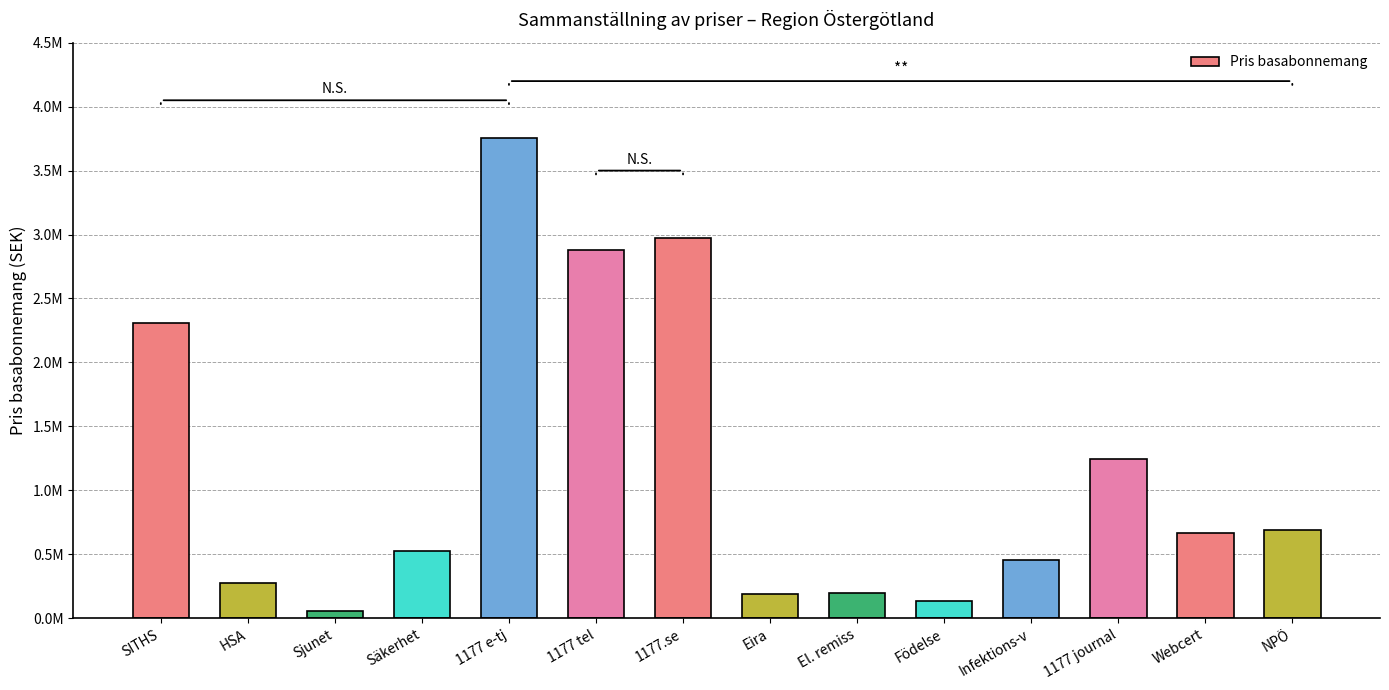

Does the chart contain any negative values?

No